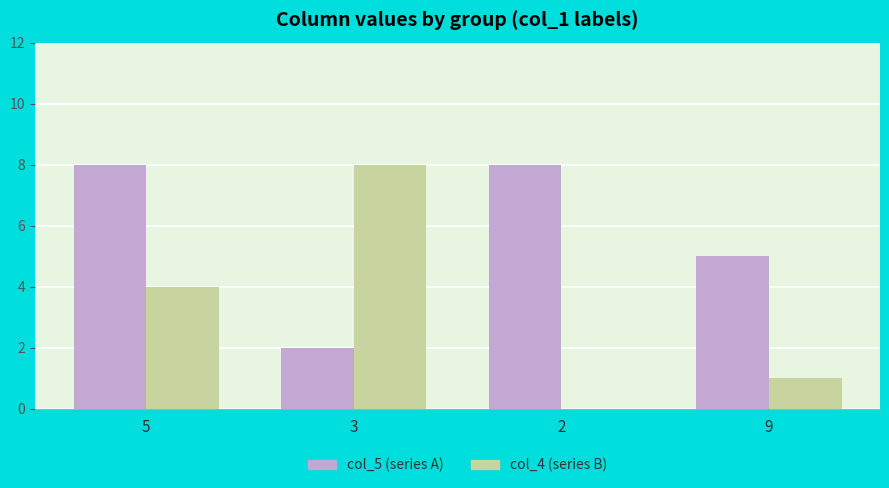

Is the value of col_4 (series B) at 2 greater than the value of col_5 (series A) at 5?

No